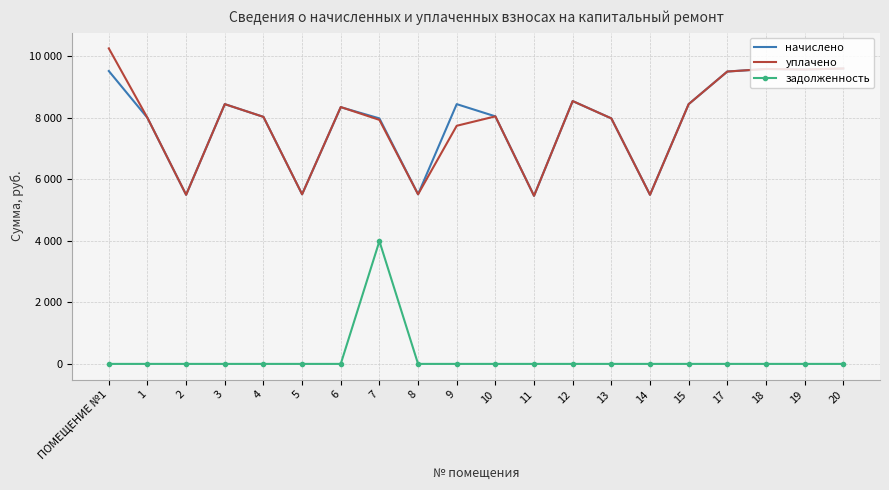

What are all the series names shown in the legend?

начислено, уплачено, задолженность